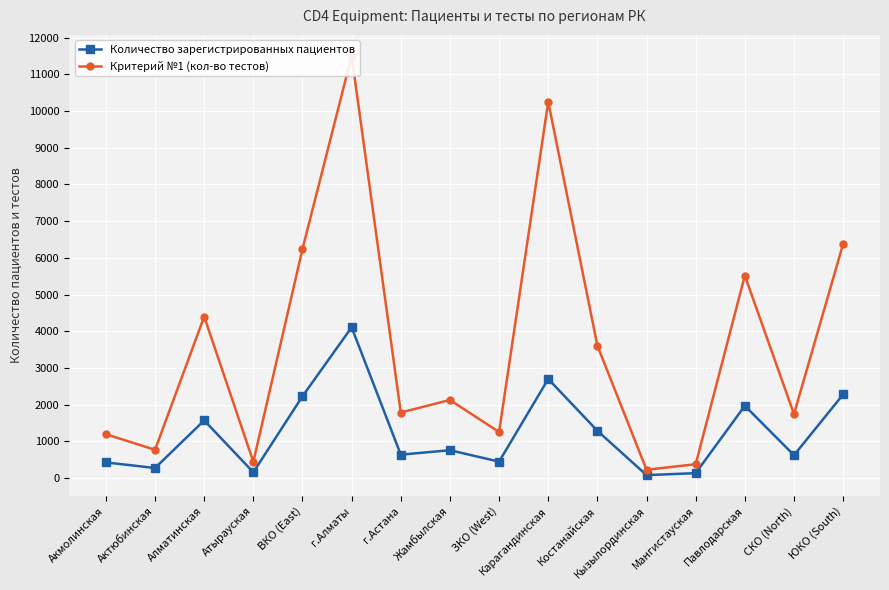

At which label does Критерий №1 (кол-во тестов) reach its peak?

г.Алматы